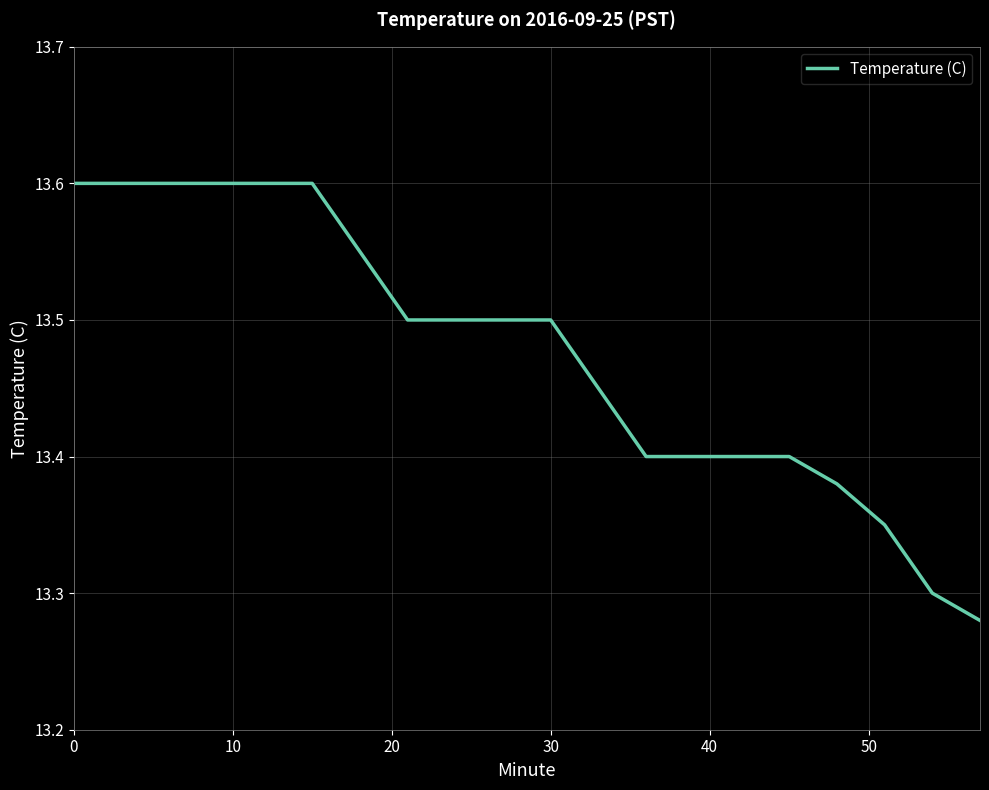

What is the average value?

13.5